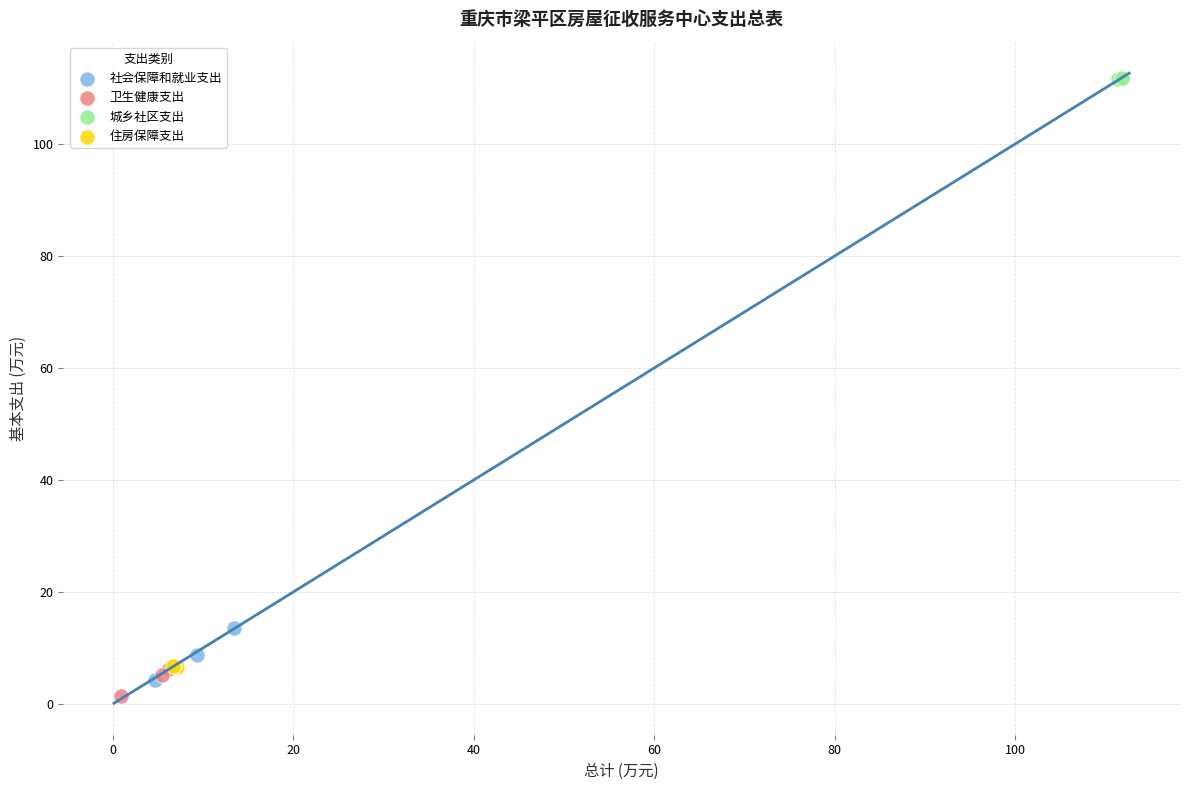

Which series reaches the maximum Y coordinate?

城乡社区支出